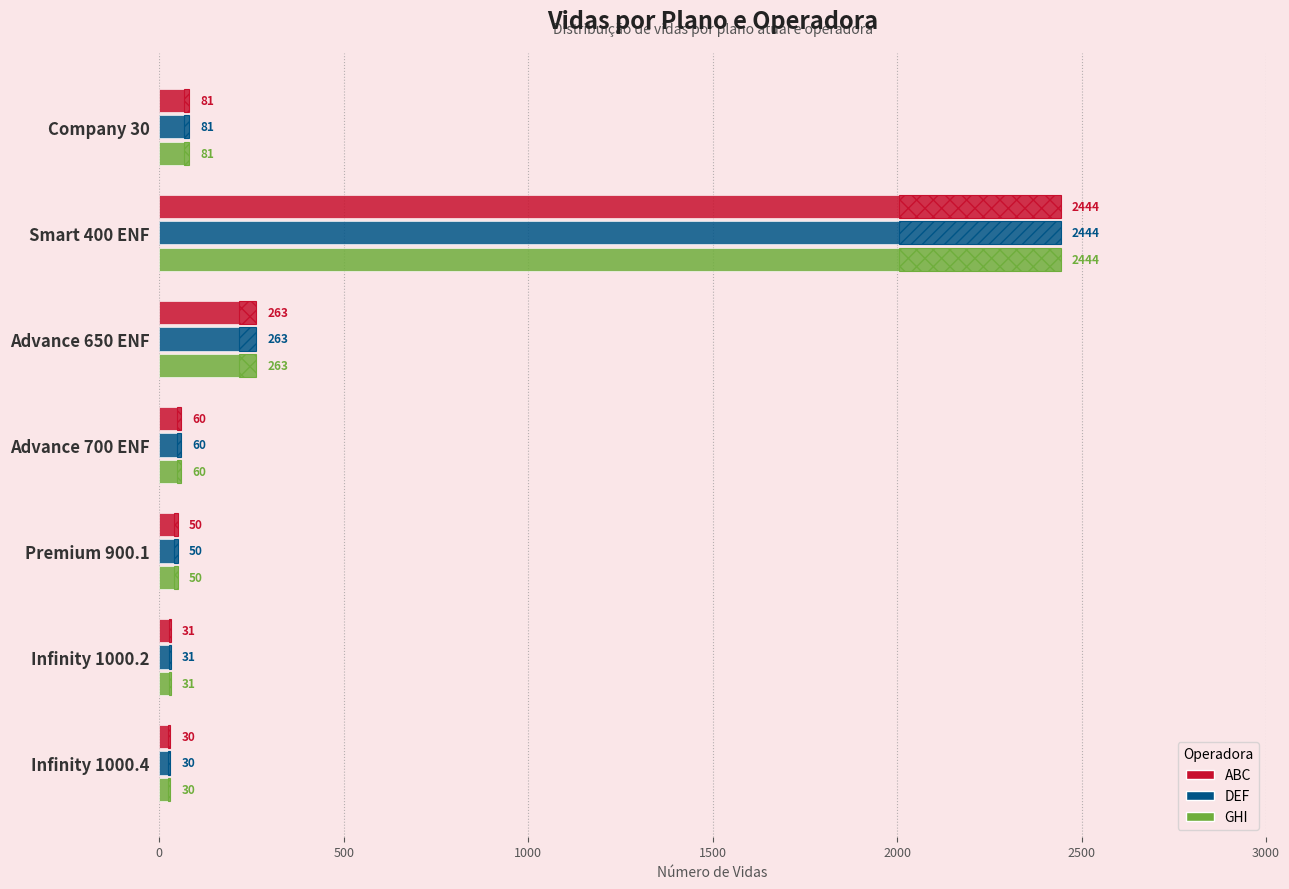

How many data points in ABC are above 60?

3